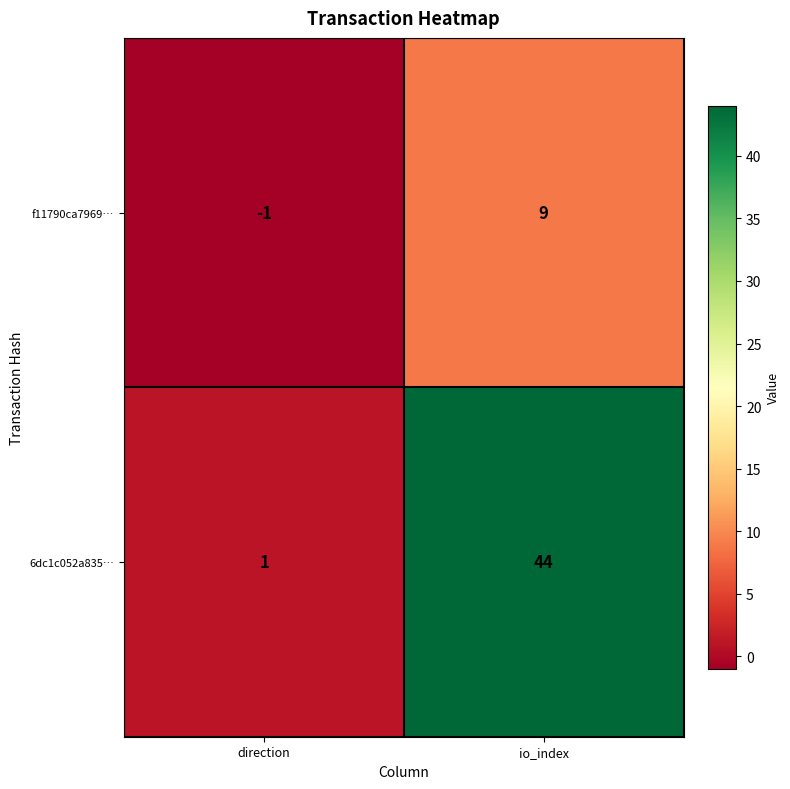

True or false: f11790ca7969… has a value of 9 at io_index.

True